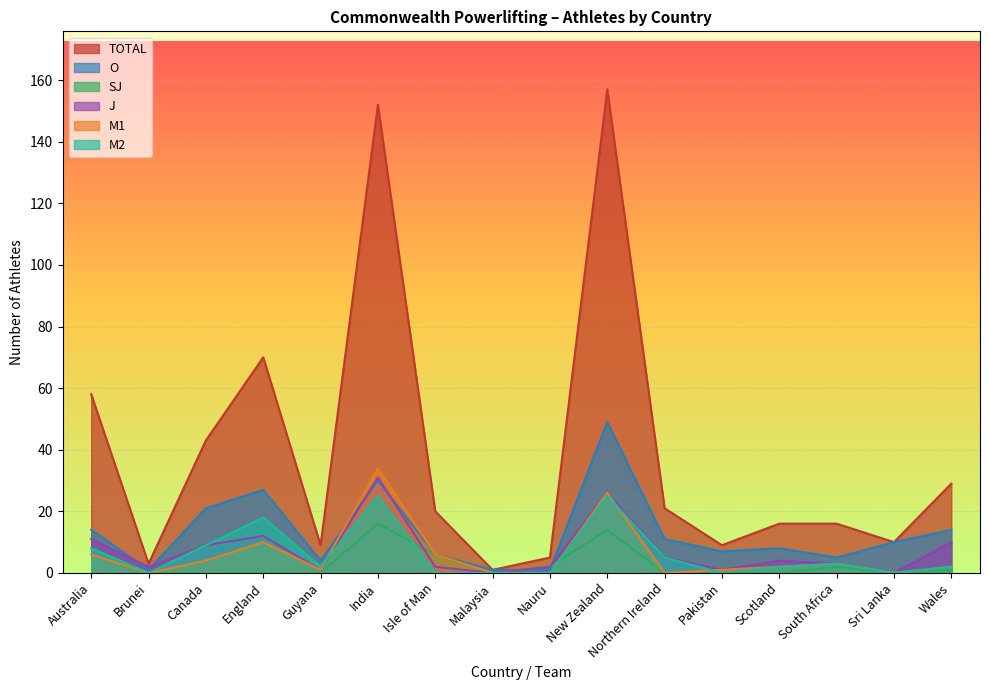

At which category is the sum across all series the highest?

New Zealand